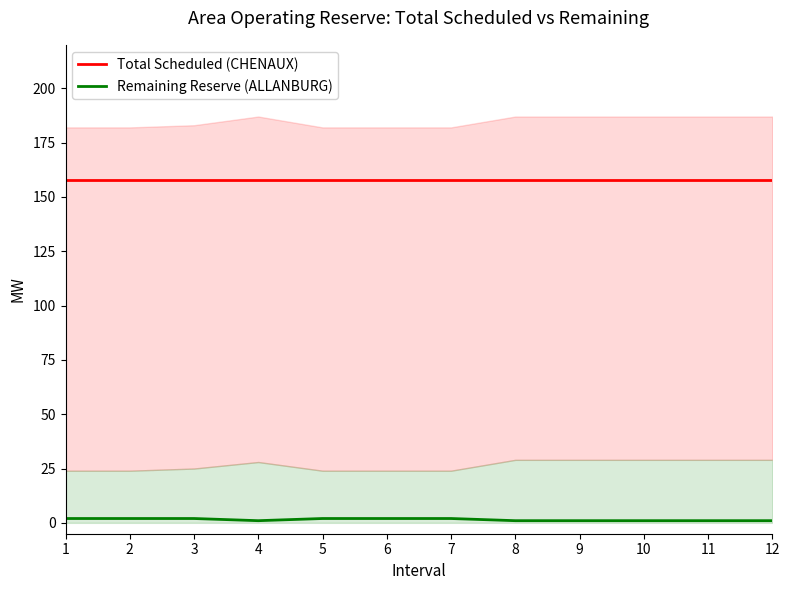

What is the value of the Total Scheduled (CHENAUX) point at the 8th from the left?

158